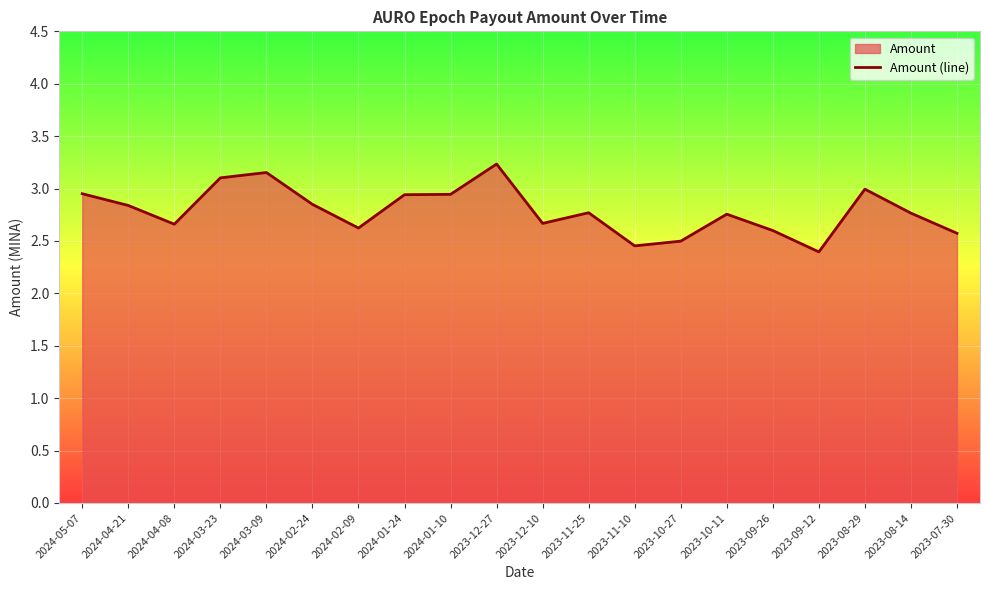

What is the value of the 2nd point from the left?

2.8